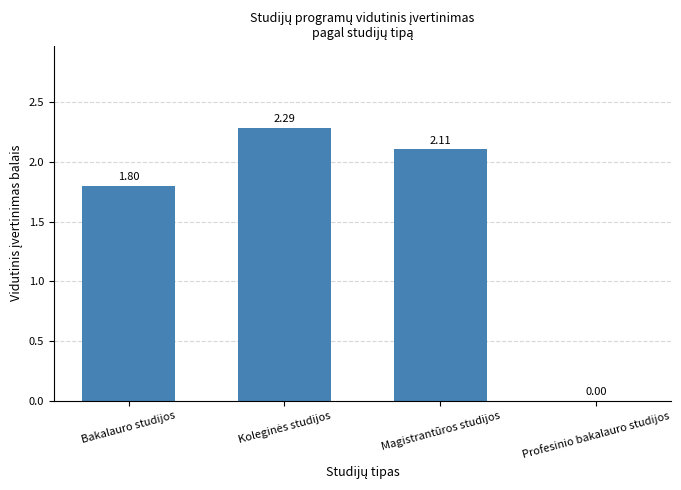

Is it true that the value at Bakalauro studijos is 1.8?

True